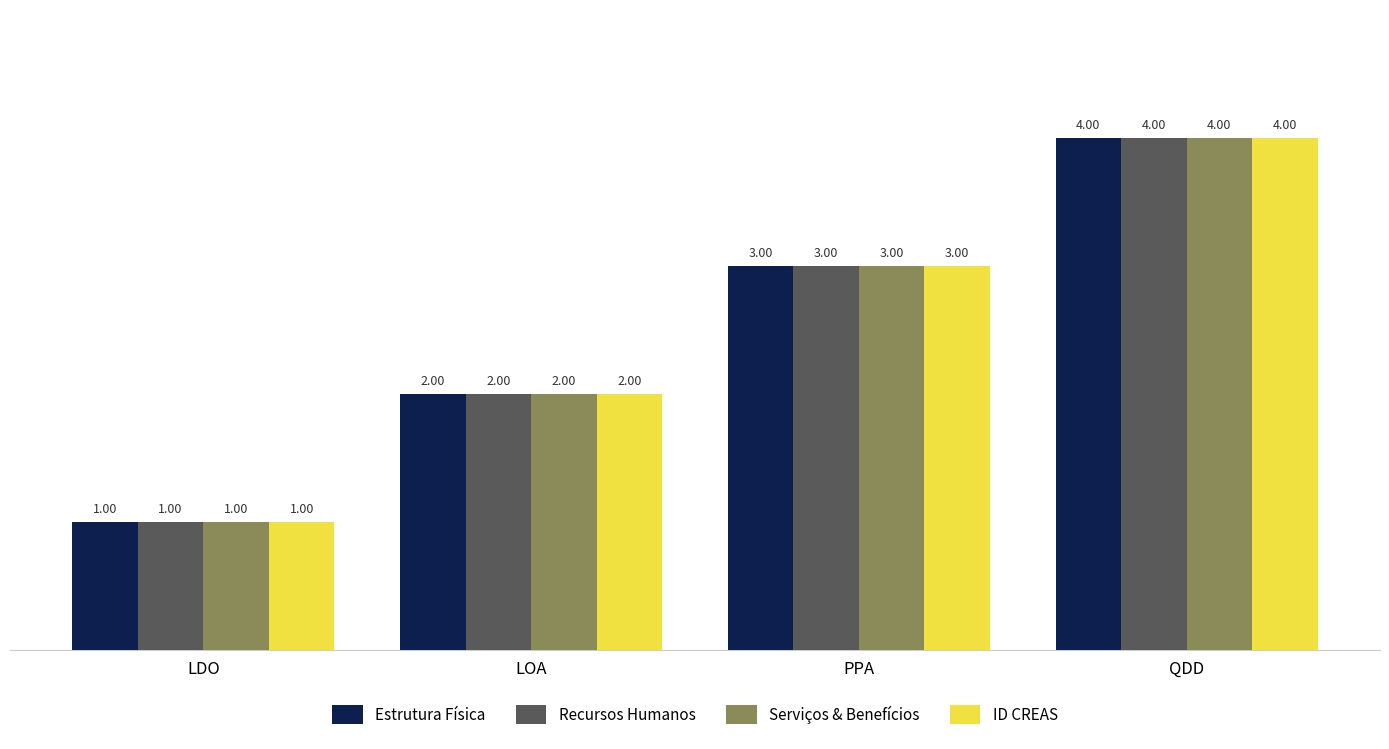

What position from the right is PPA?

2